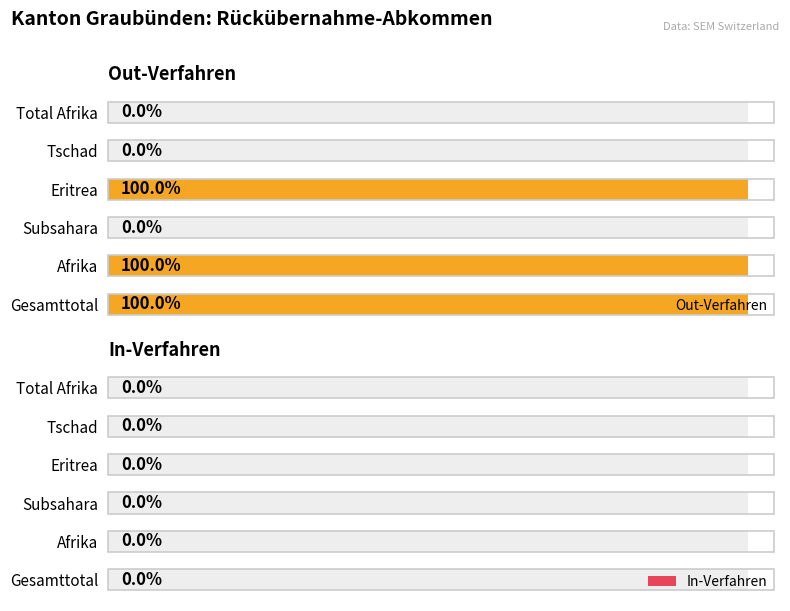

List the series in order of their peak value, lowest first.

In-Verfahren, Out-Verfahren